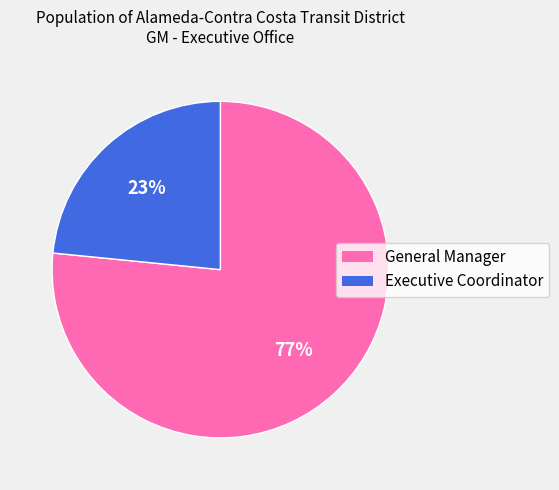

Approximately how many times larger is the value at General Manager compared to Executive Coordinator?

3.3